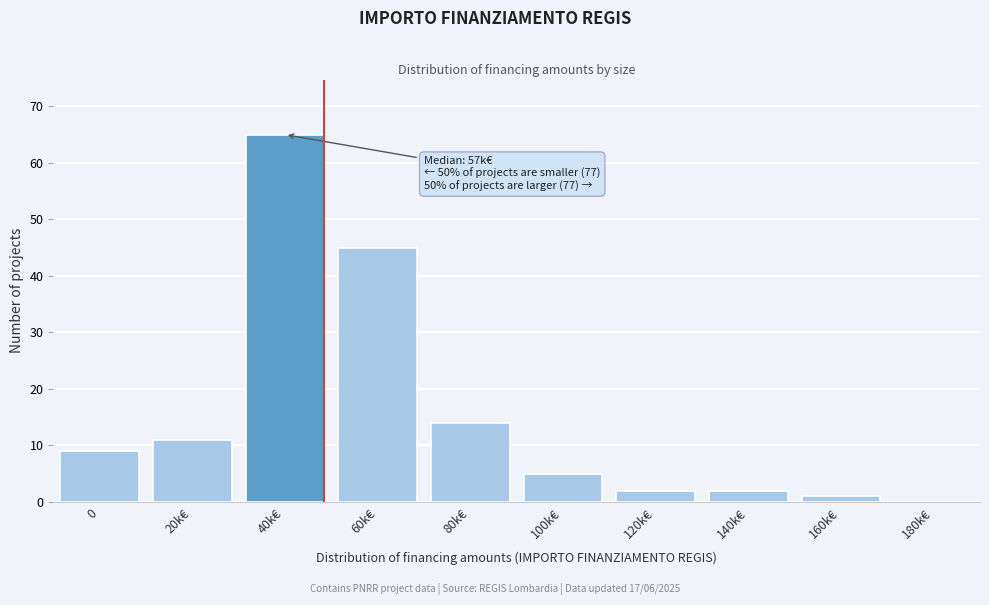

Reading right to left, extract all data points from this chart.

180k€=0	160k€=1	140k€=2	120k€=2	100k€=5	80k€=14	60k€=45	40k€=65	20k€=11	0=9